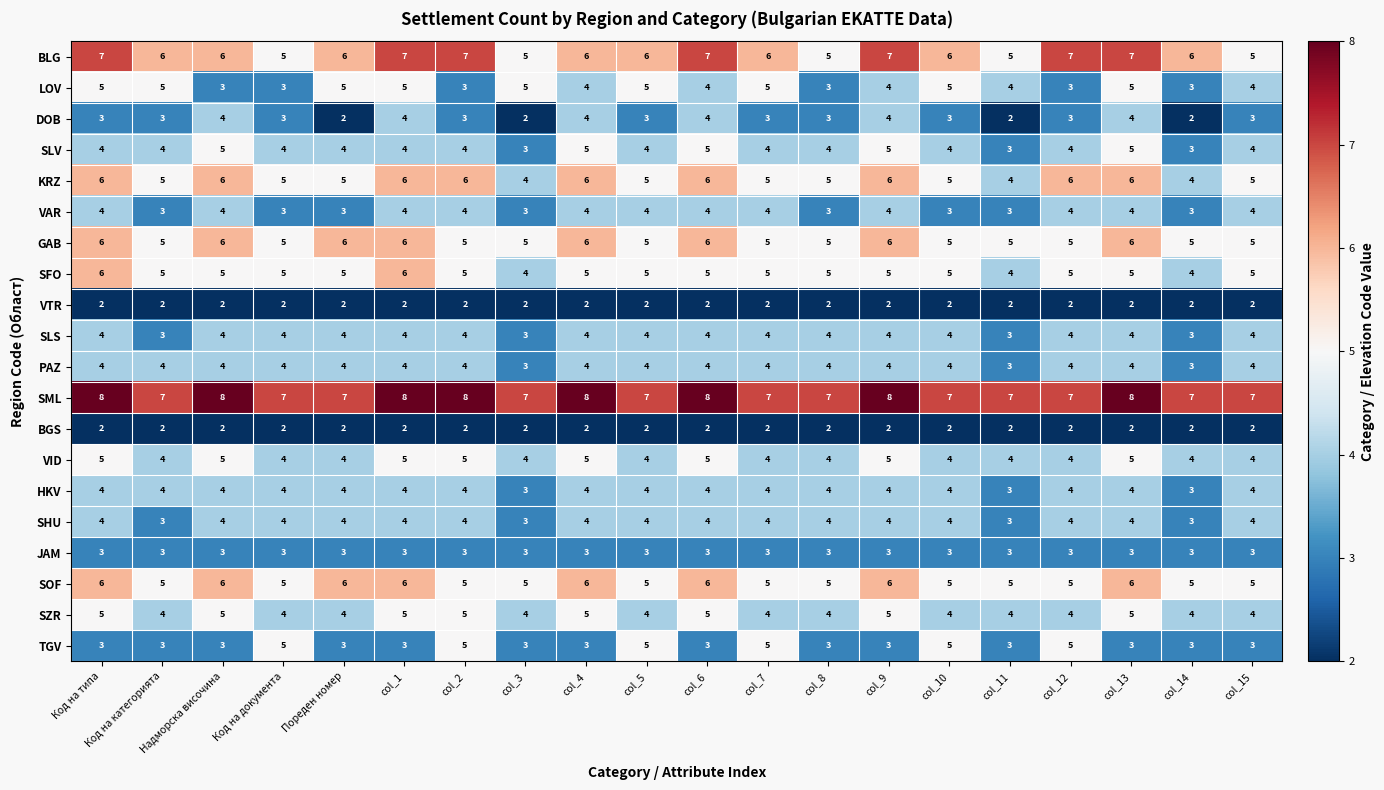

What is the sum of all JAM values?

60